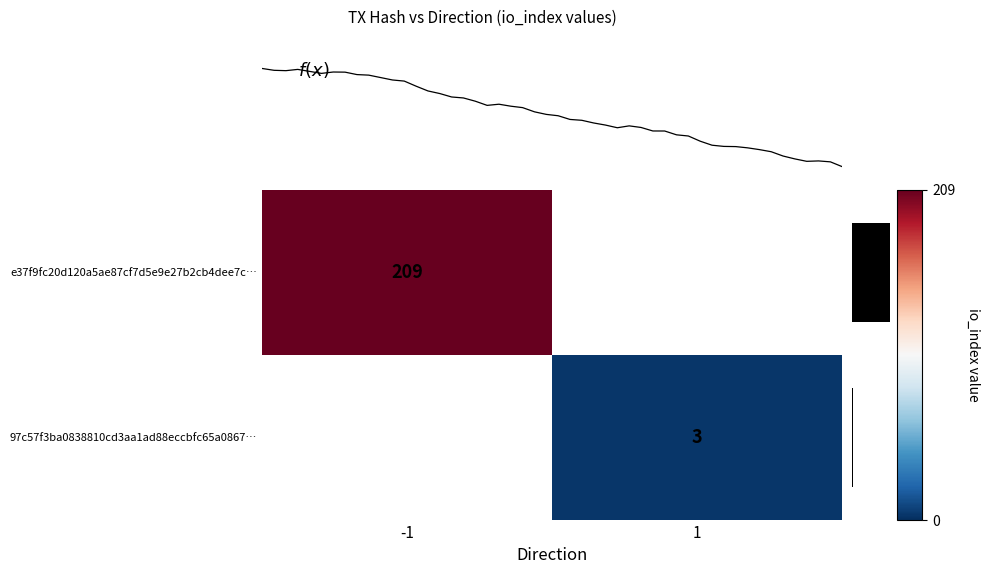

Reading left to right, what are all the values shown in this chart?

e37f9fc20d120a5ae87cf7d5e9e27b2cb4dee7c: -1	209
97c57f3ba0838810cd3aa1ad88eccbfc65a0867: 1	3